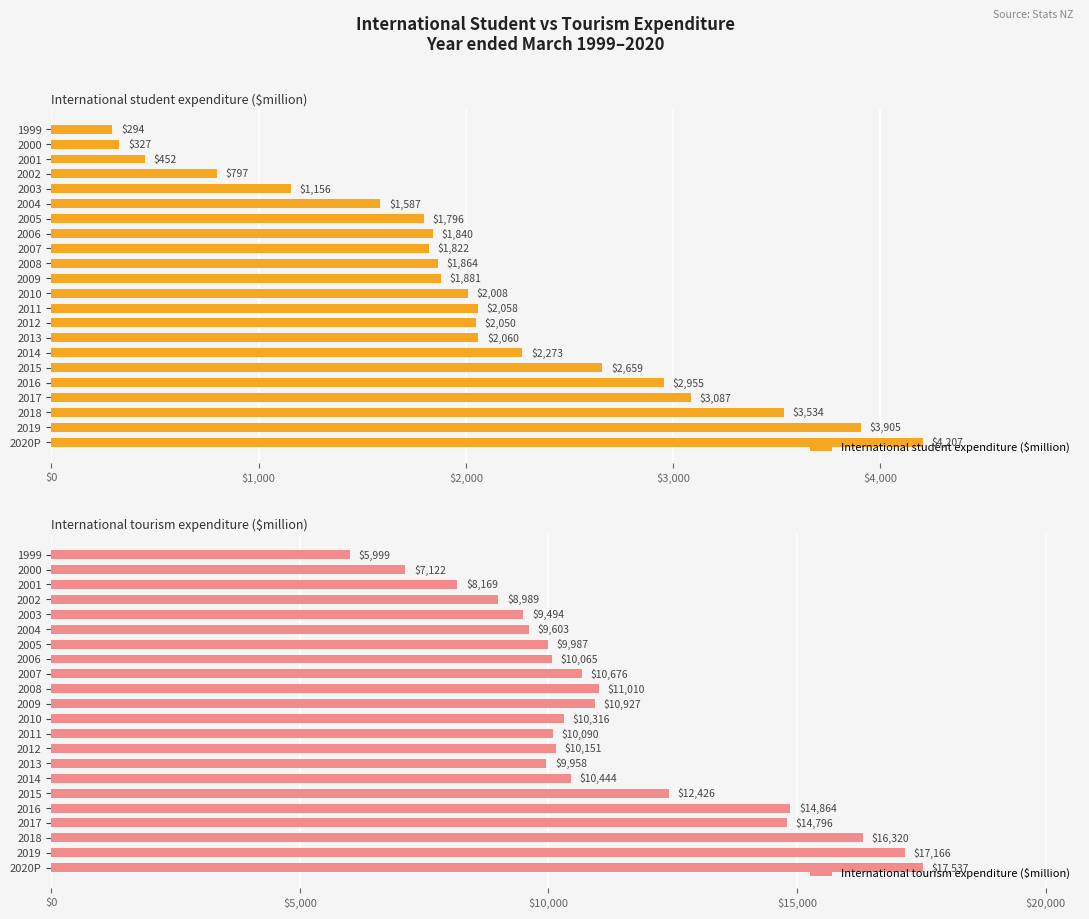

What is the maximum value for International student expenditure ($million)?

4207